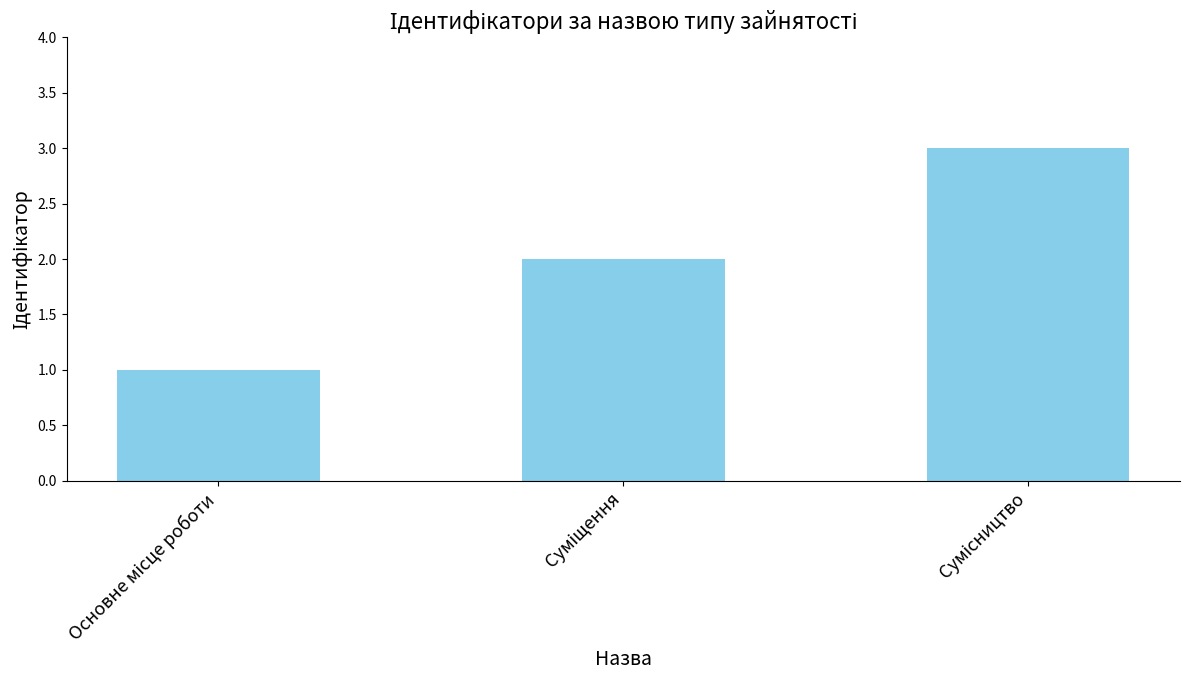

What is the sum of all values?

6